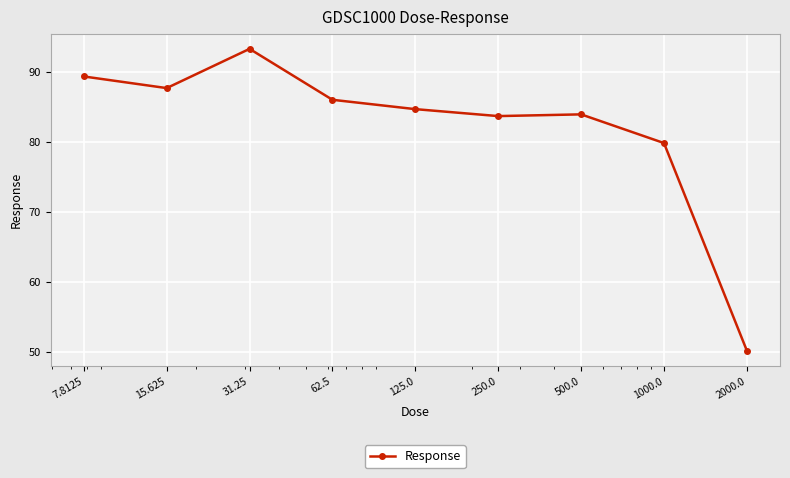

Reading left to right, transcribe all the data shown in this chart.

89.4	87.7	93.3	86.0	84.7	83.7	84.0	79.9	50.2